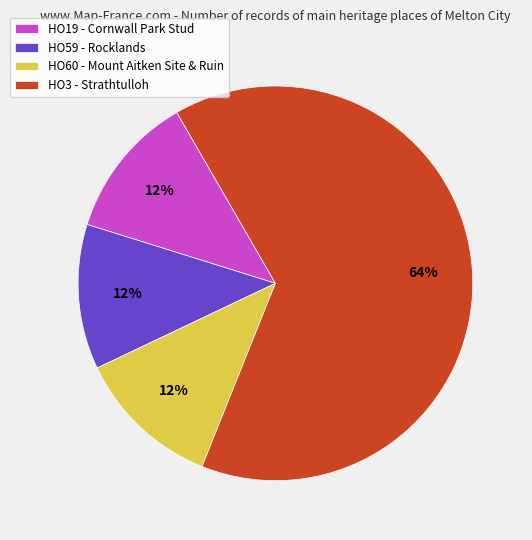

Which slice is the largest?

HO3 - Strathtulloh